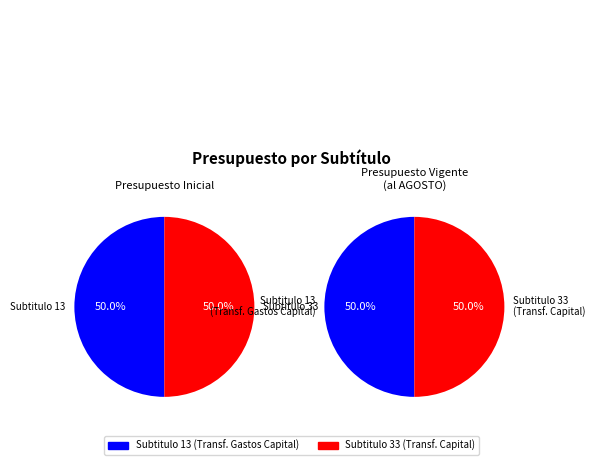

How many segments does this pie chart have?

4